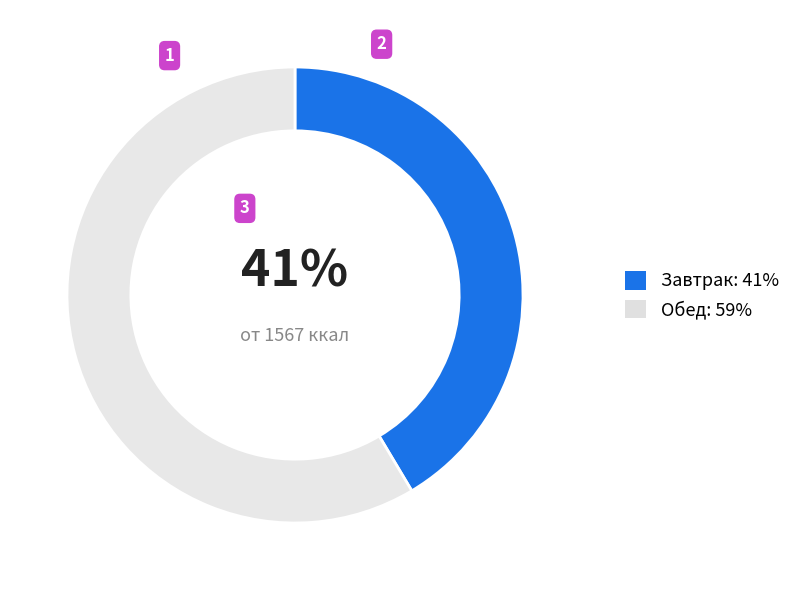

What is the majority slice?

Обед